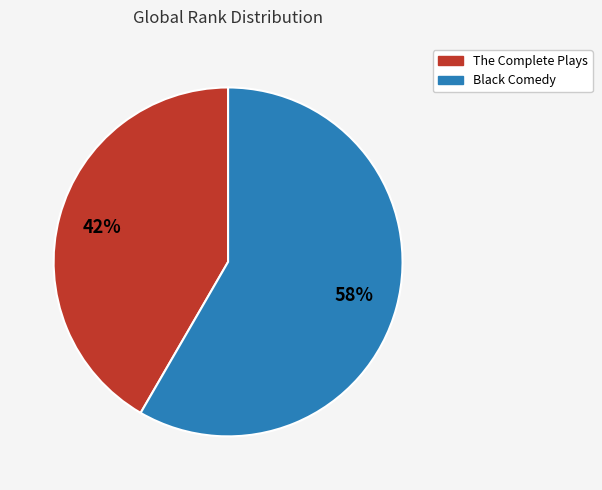

Is there a majority slice in this chart?

Yes